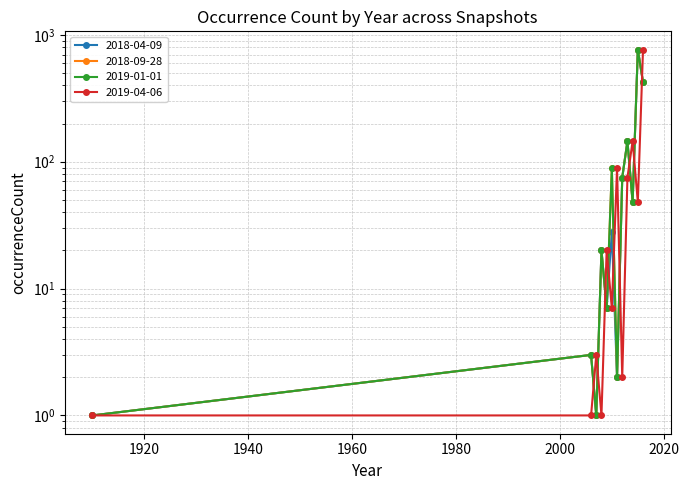

Rank the categories by 2019-04-06 value from lowest to highest.

1910, 2006, 2008, 2012, 2007, 2010, 2009, 2015, 2013, 2011, 2014, 2016